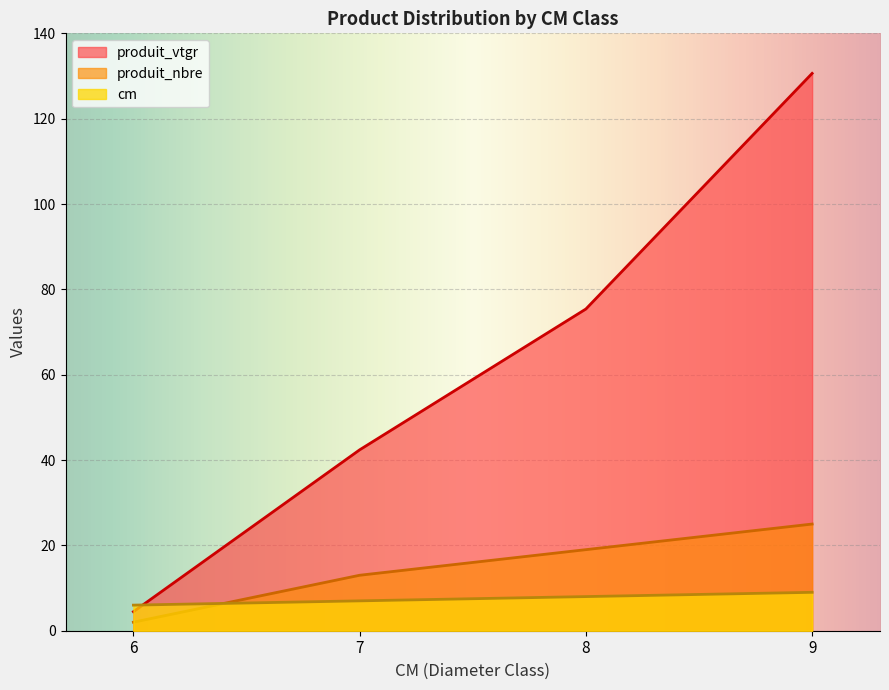

What is the spread (max minus min) of values at 9?

121.6